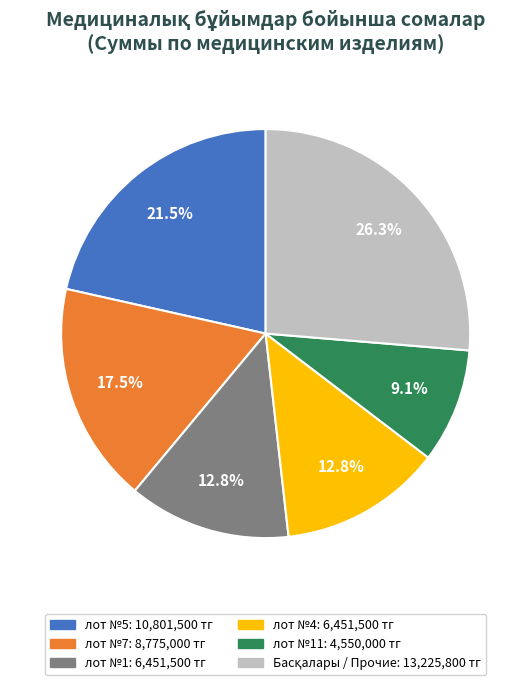

Is there any slice that represents more than half of the pie?

No